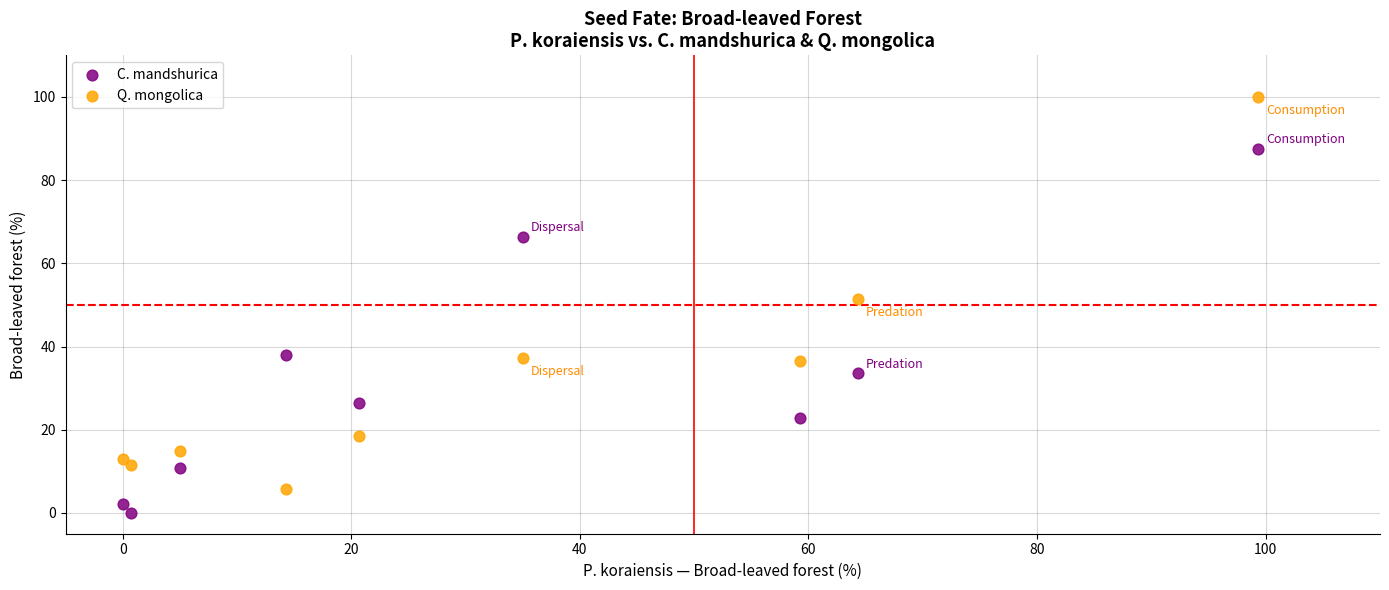

Which series contains the lowest Y value?

C. mandshurica